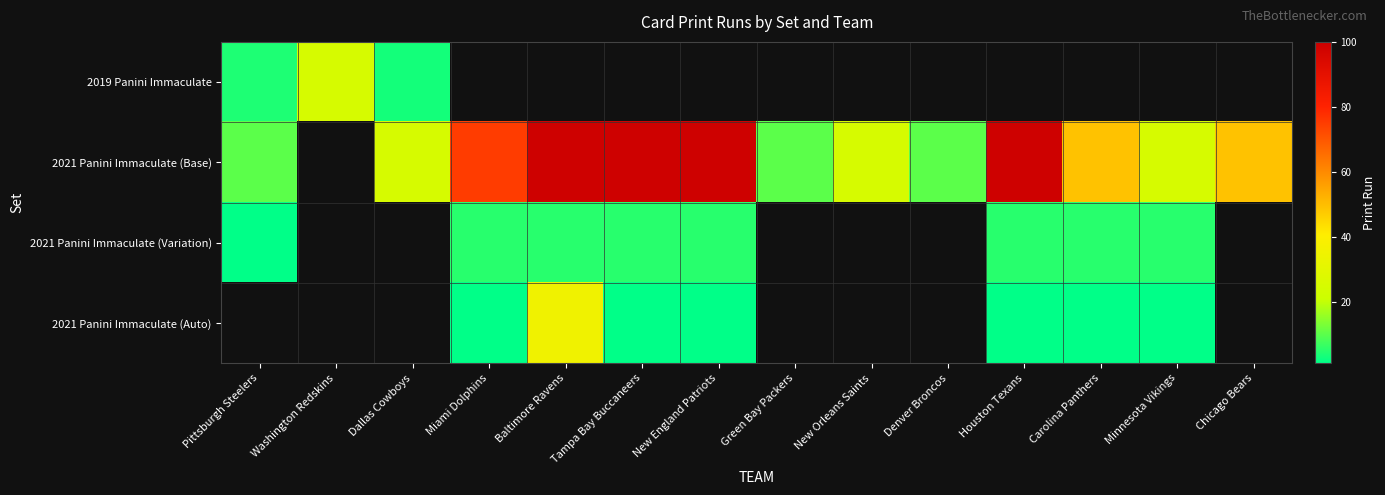

How many data points in 2021 Panini Immaculate (Base) are above 49?

5